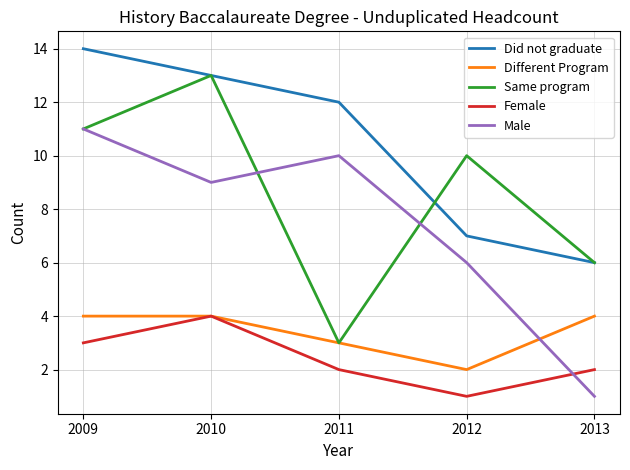

How many lines are shown in the chart?

5